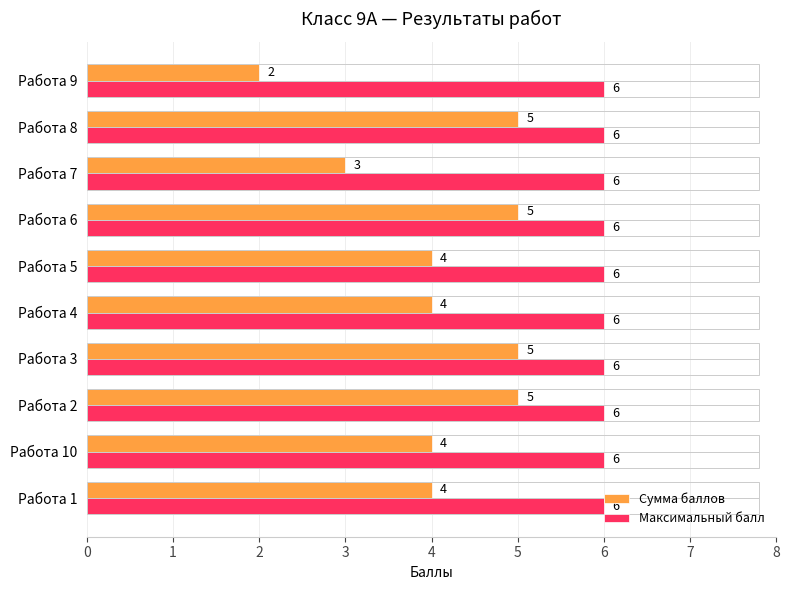

What is the sum of the Сумма баллов values at Работа 5 and Работа 9?

6